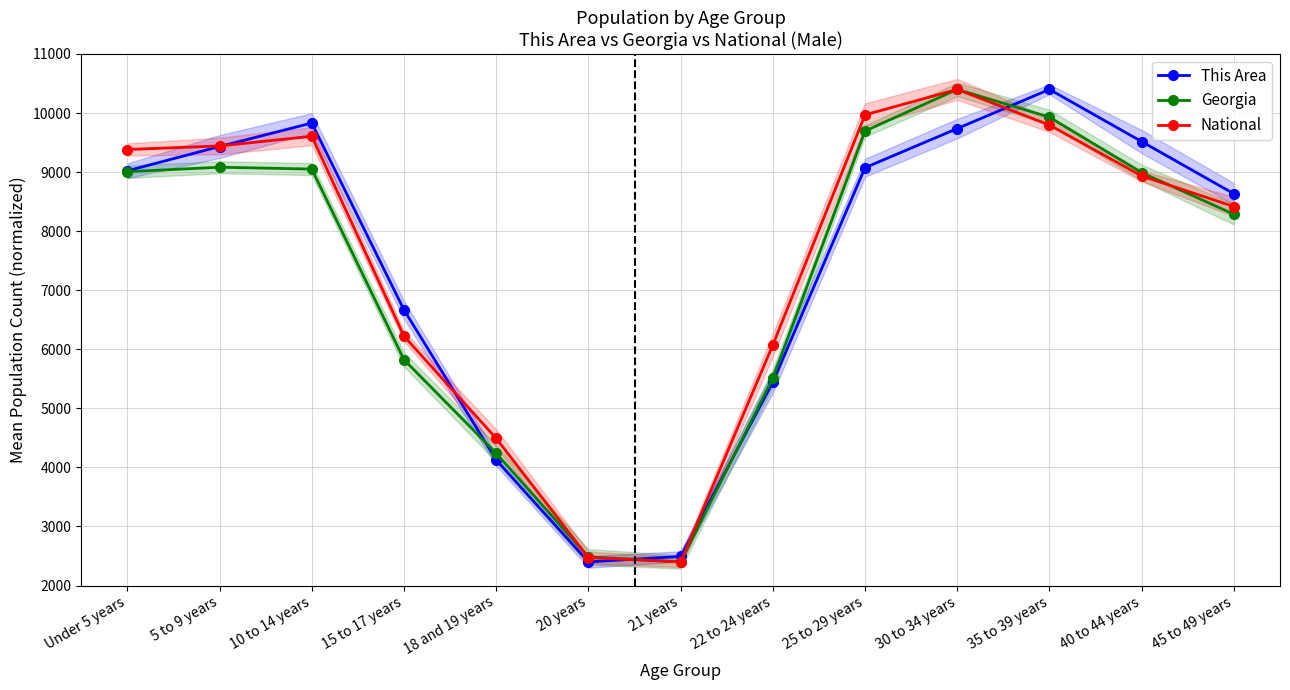

True or false: National has more than 1 points higher than both neighbors.

True